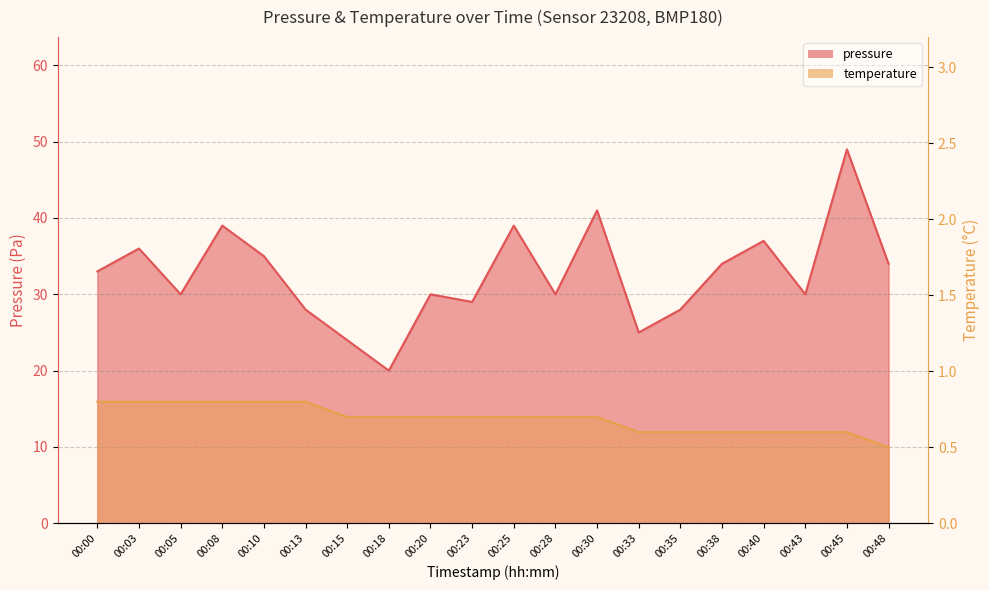

How many interior local peaks does the pressure series have?

7